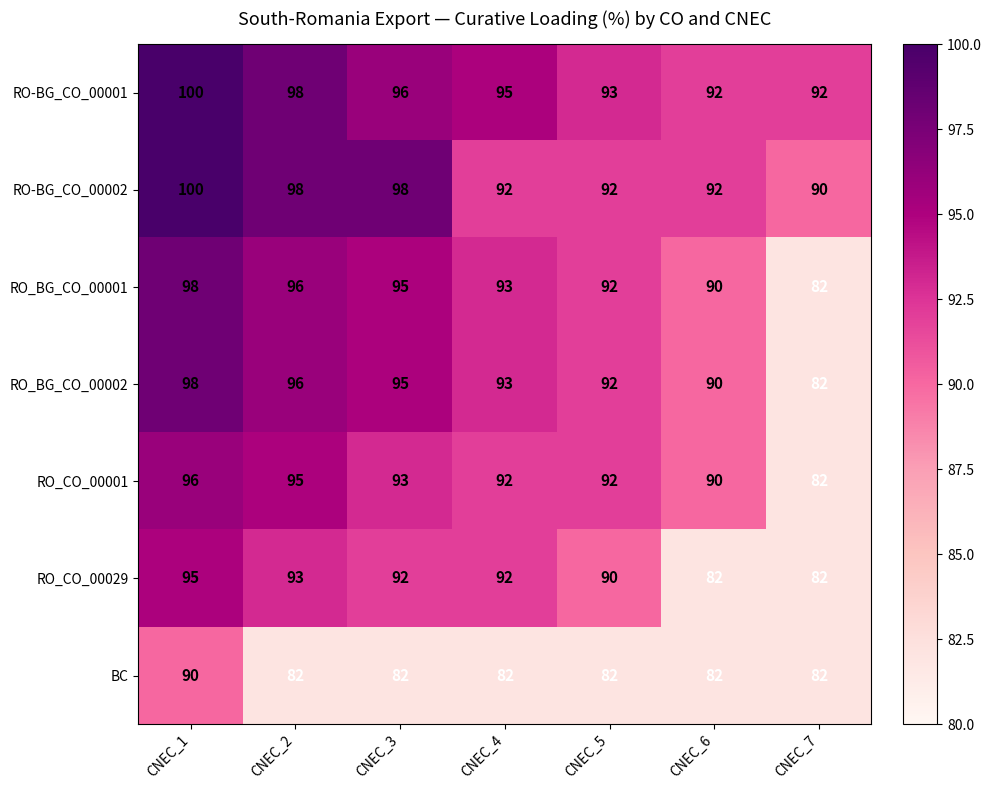

What is the spread (max minus min) of values at CNEC_7?

10